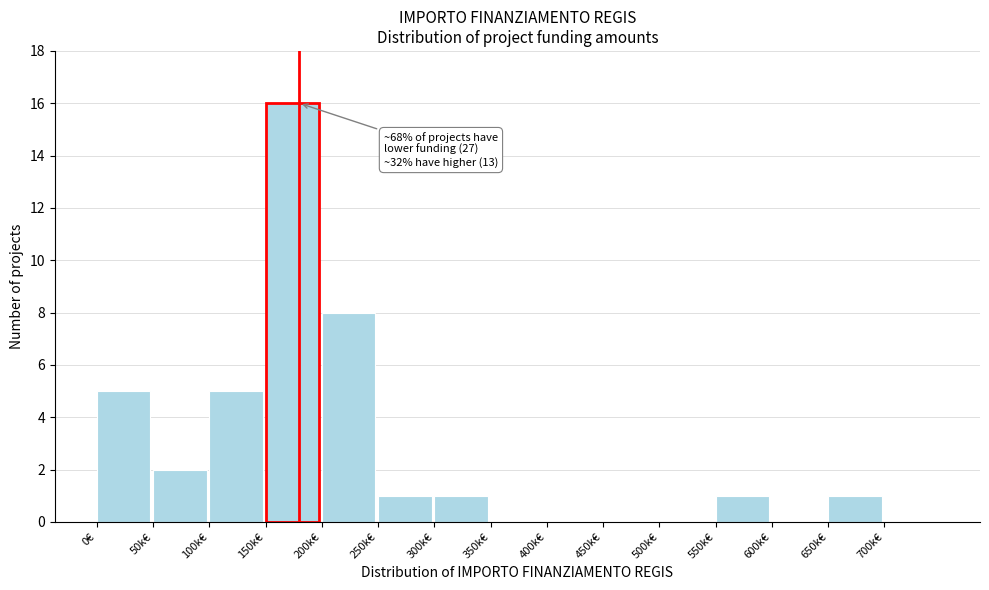

Reading left to right, extract all data points from this chart.

0€=5	50k€=2	100k€=5	150k€=16	200k€=8	250k€=1	300k€=1	350k€=0	400k€=0	450k€=0	500k€=0	550k€=1	600k€=0	650k€=1	700k€=0